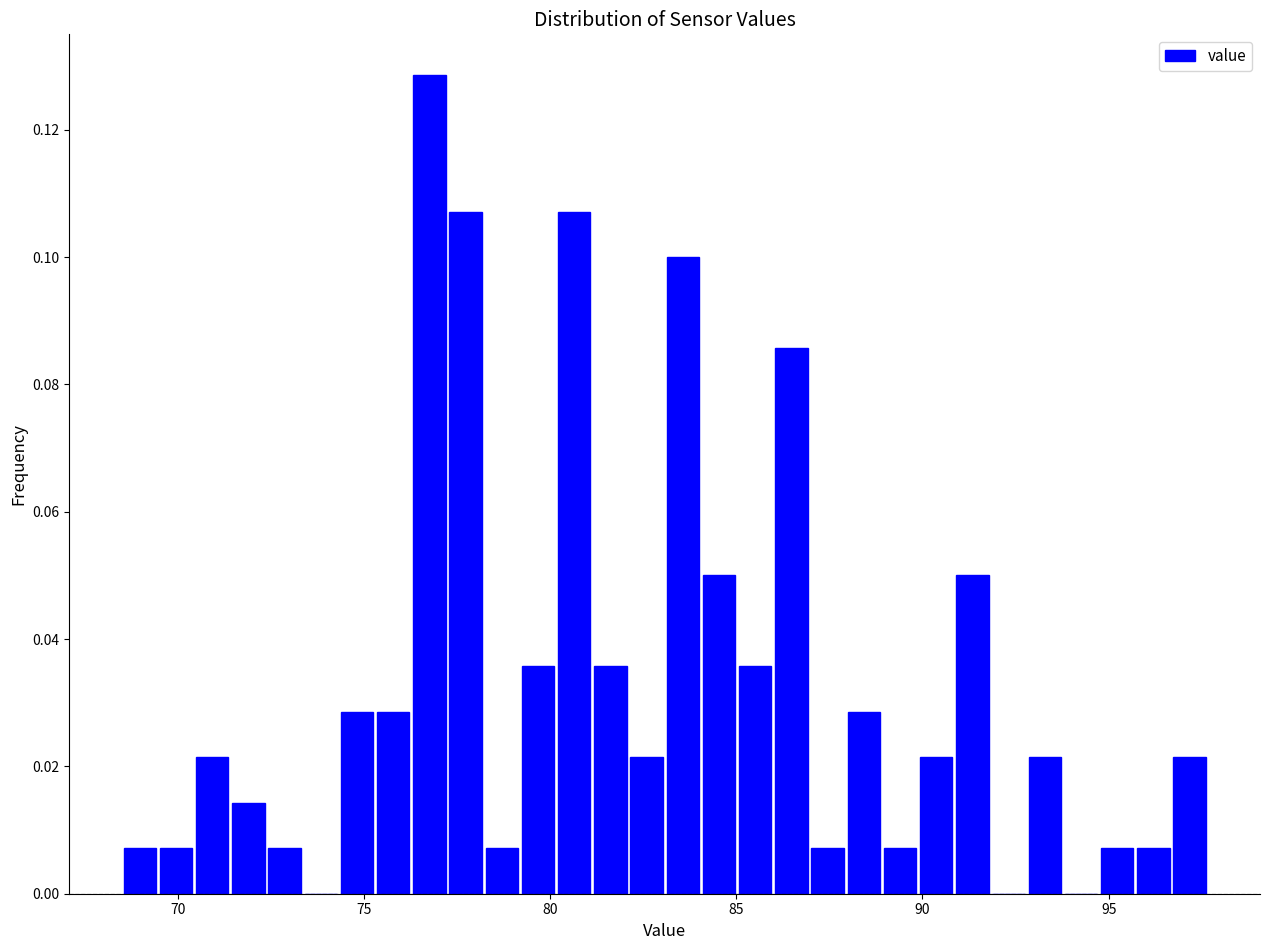

Around what value on the x-axis is the tallest bar? Give the approximate position of its centre, as read against the axis.

77.0